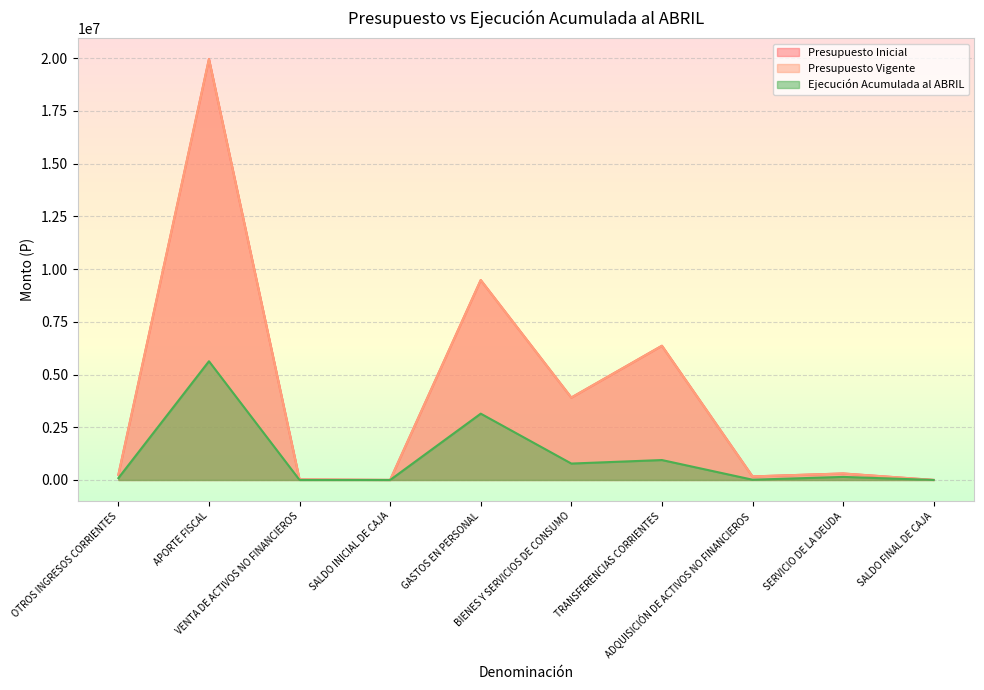

Which label corresponds to the smallest value in the chart?

VENTA DE ACTIVOS NO FINANCIEROS